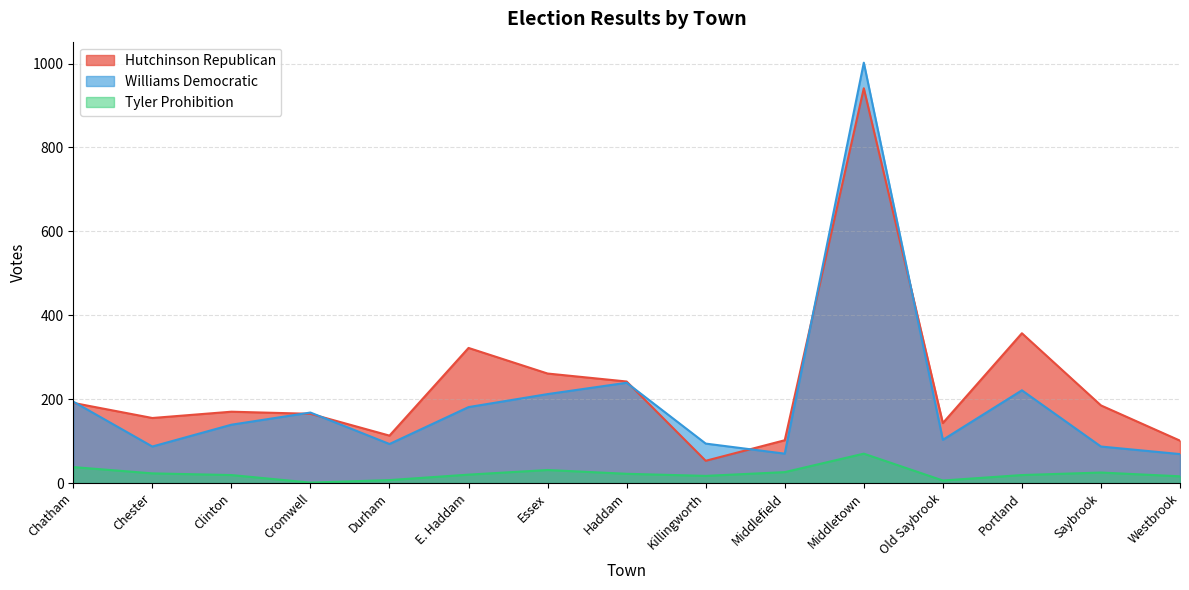

What is the average value of the HutchinsonRepublican series?

233